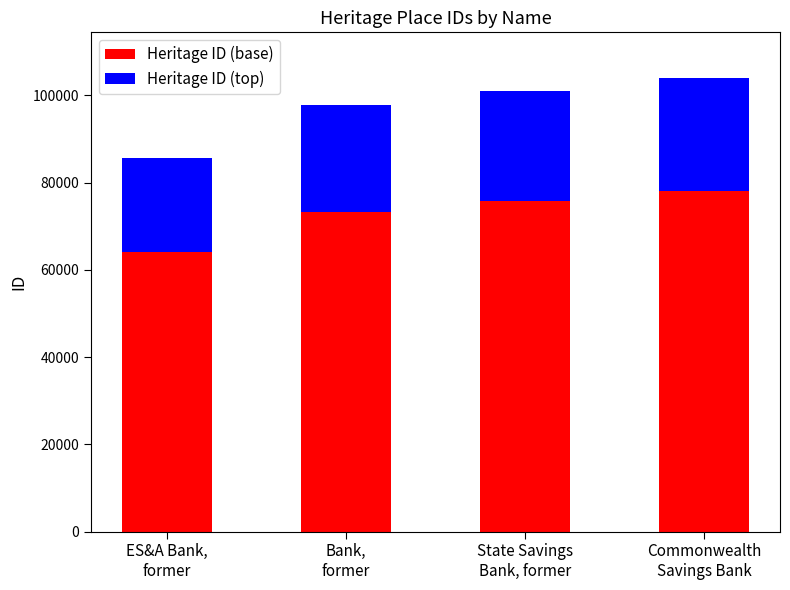

What is the lowest value of the Heritage ID (base) series?

64181